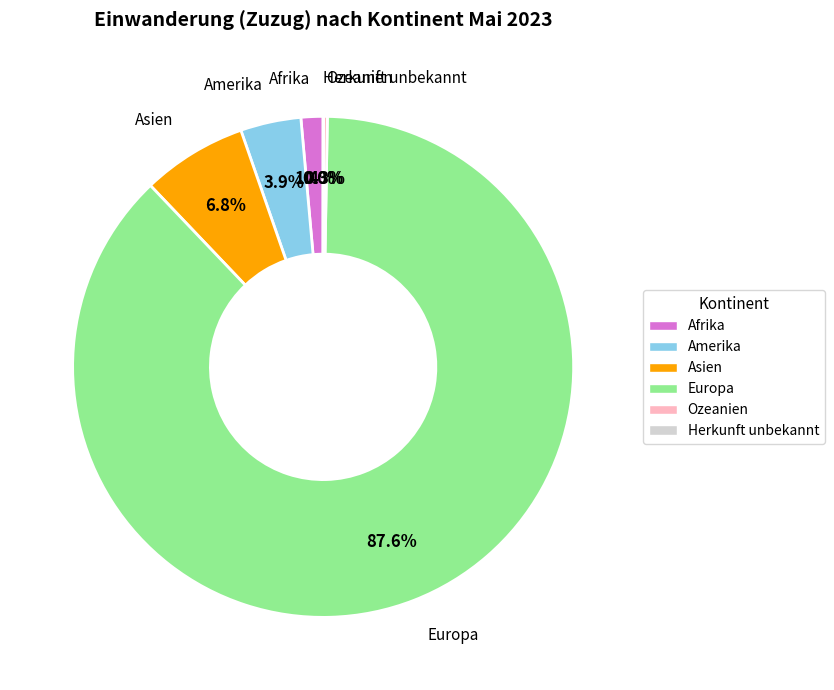

Which category has the biggest portion of the pie?

Europa